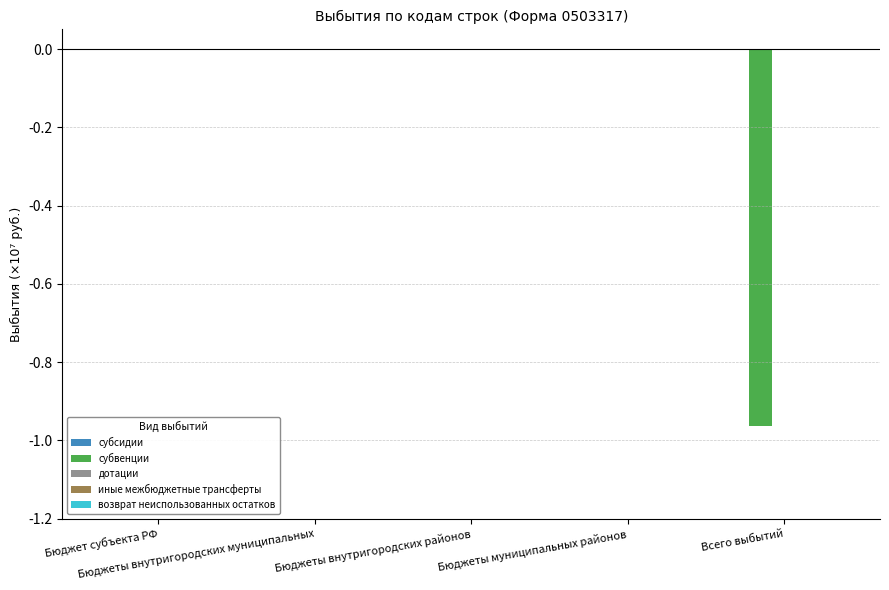

Are the bars horizontal?

No